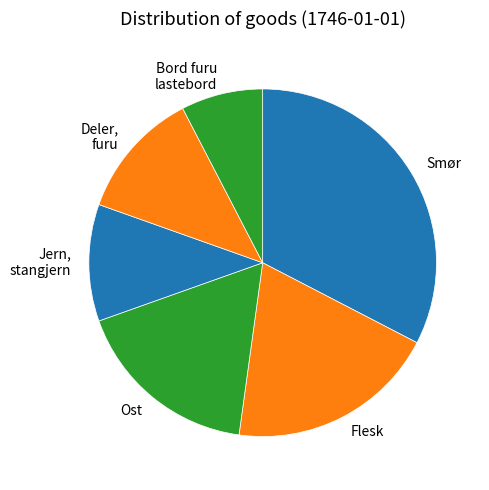

Is the sum of Bord furu lastebord and Flesk greater than half?

No